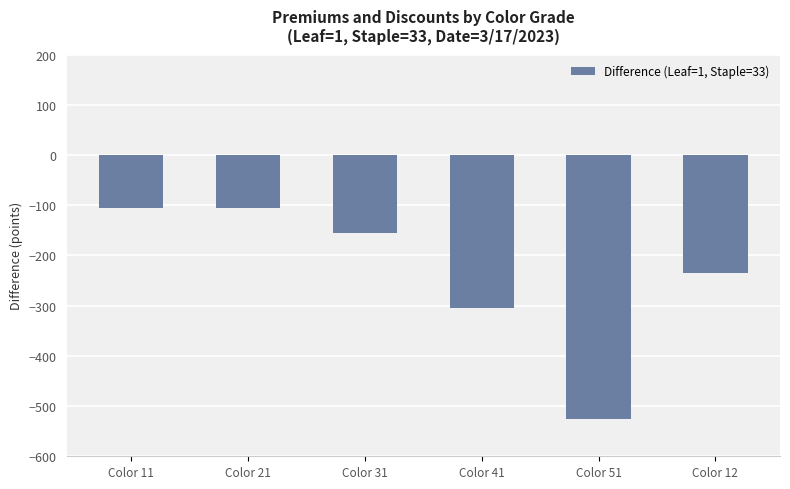

What is the difference between the maximum and minimum values?

420